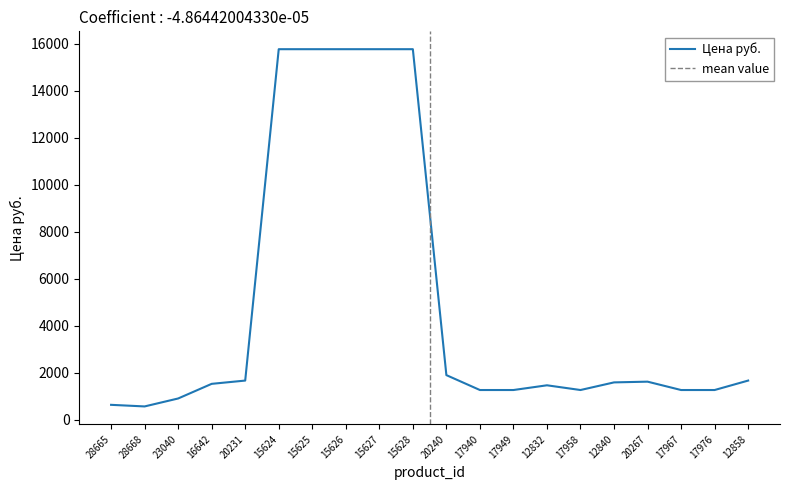

At which label is the value closest to 8164?

20240